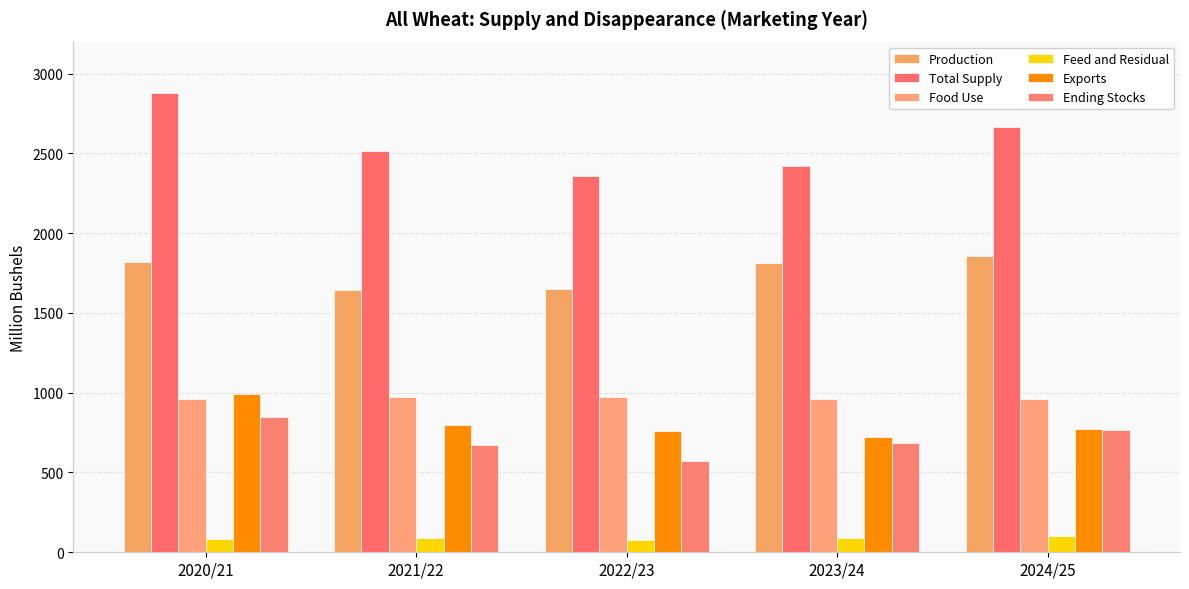

Which series has the largest total across all categories?

Total Supply